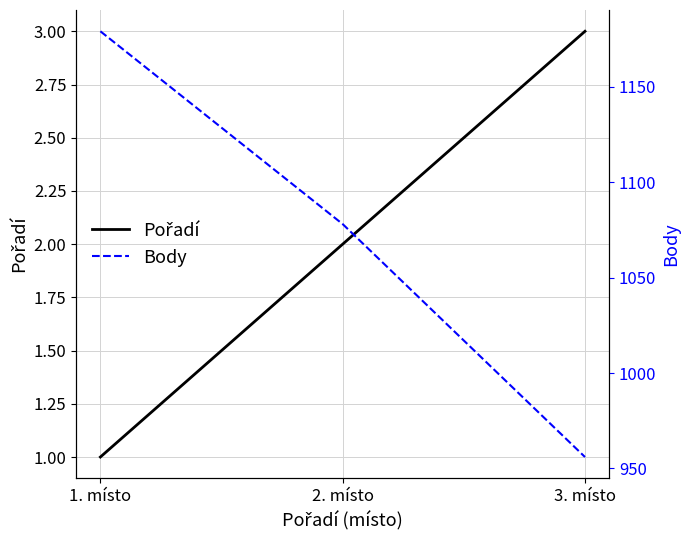

Count the Body values in the range 956 to 1179.

3